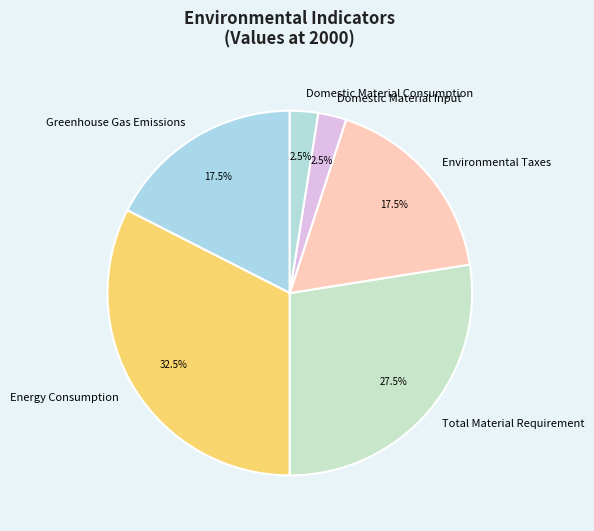

Which slice is the largest?

Energy Consumption